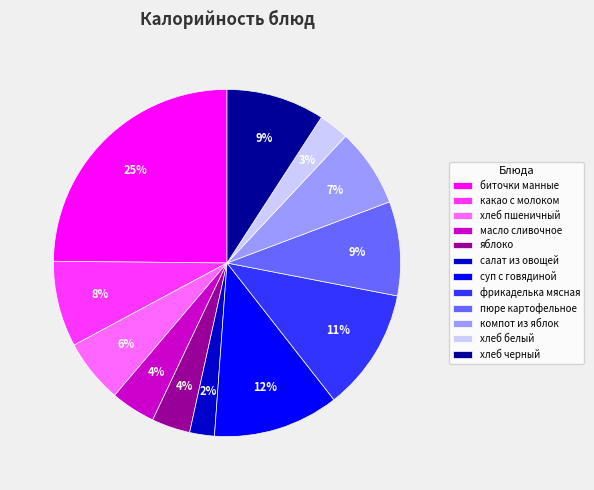

True or false: хлеб пшеничный accounts for 6% of the total.

True